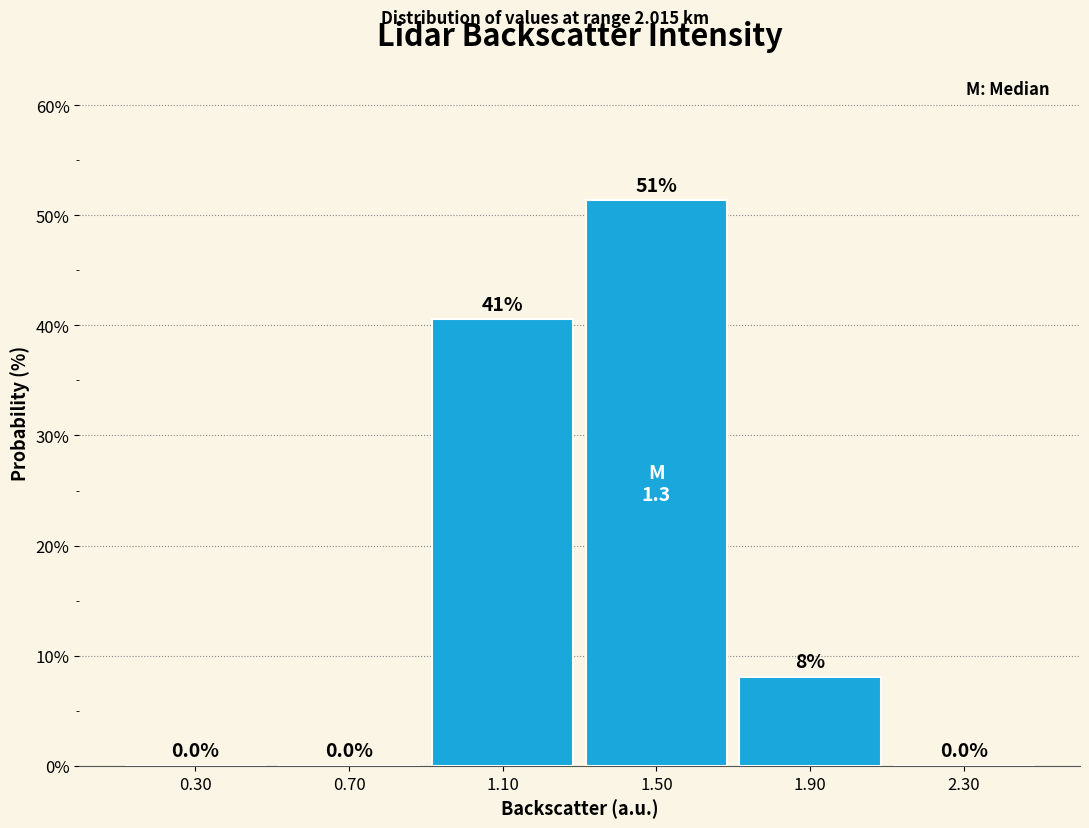

Which range on the x-axis has the tallest bar?

1.3 to 1.7